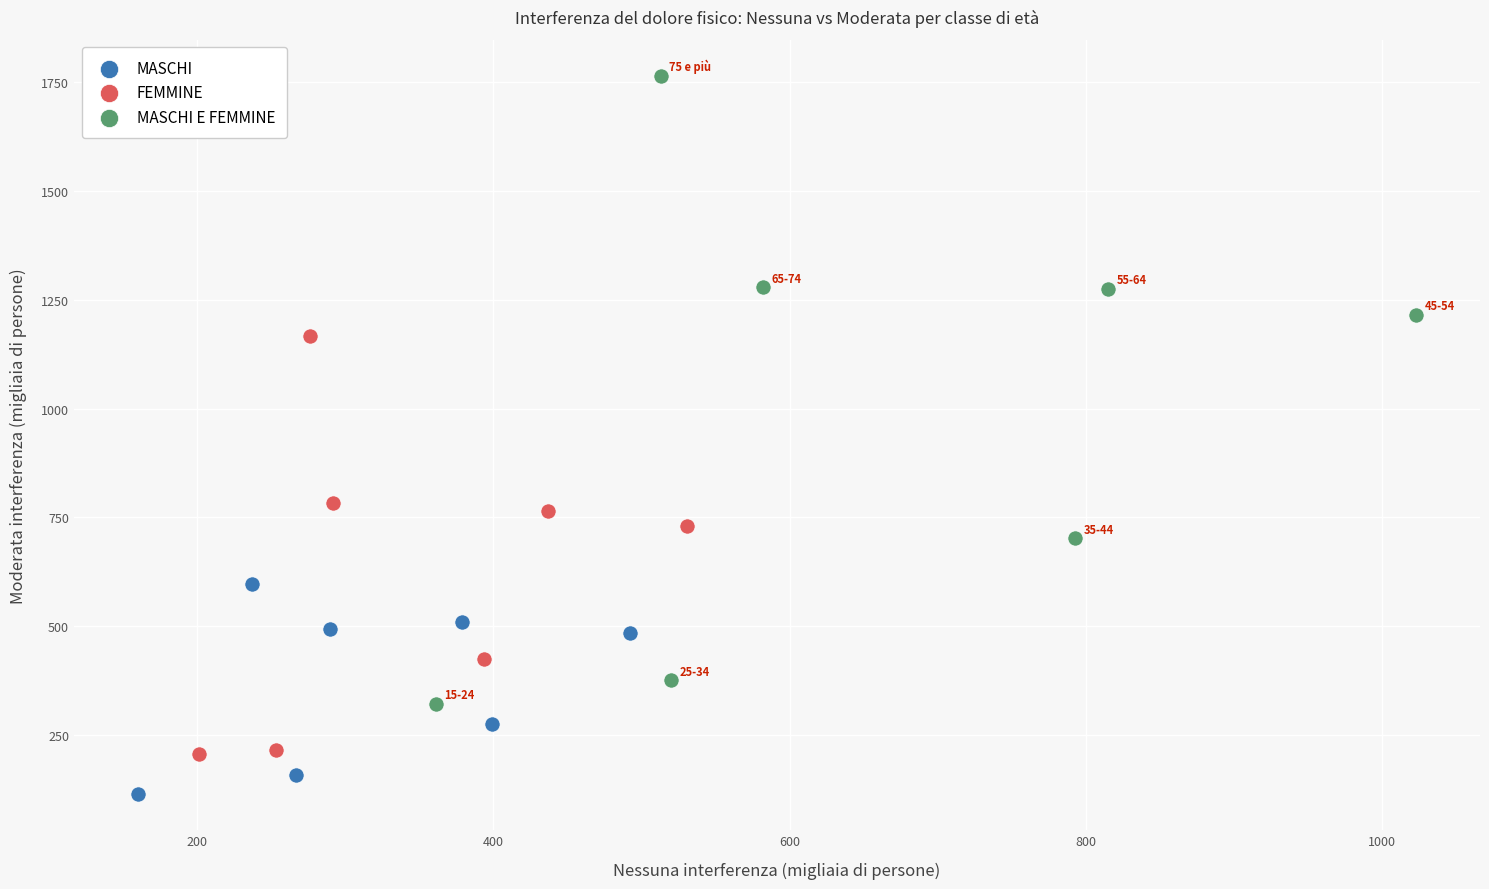

What are all the series names shown in the legend?

MASCHI, FEMMINE, MASCHI E FEMMINE